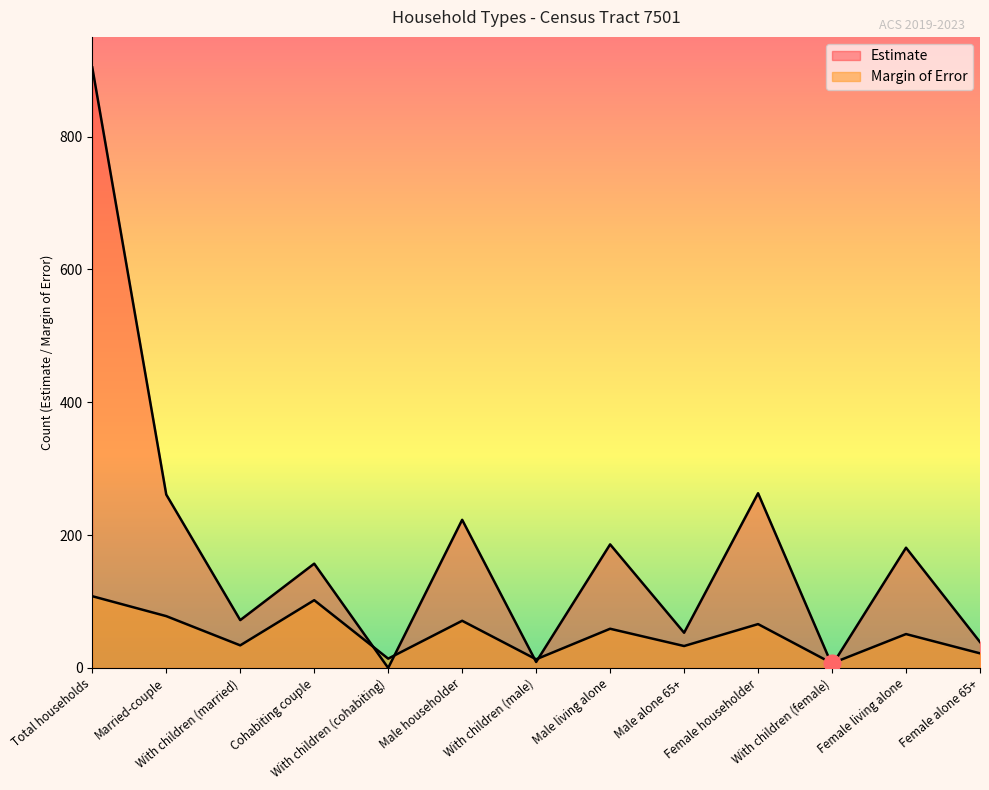

What is the value of the Margin of Error point at the 7th from the left?

13